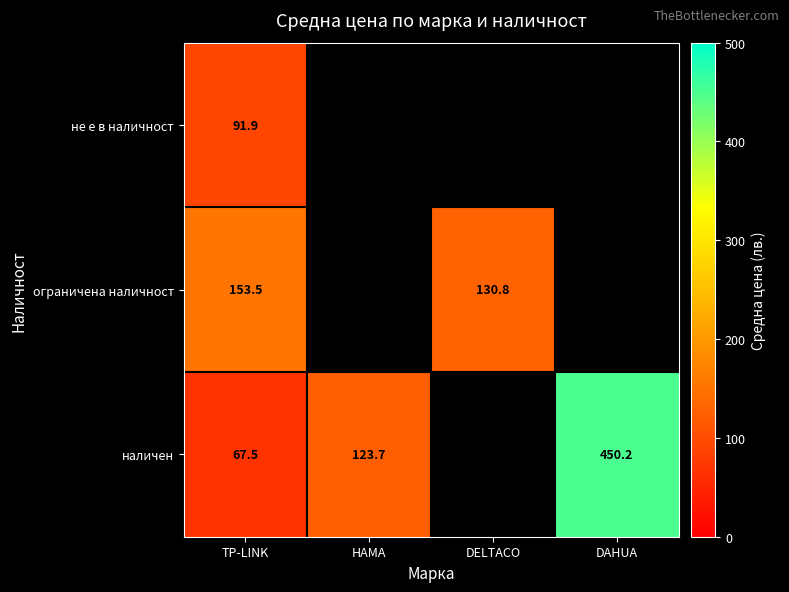

At how many categories does at least one series exceed 254?

1